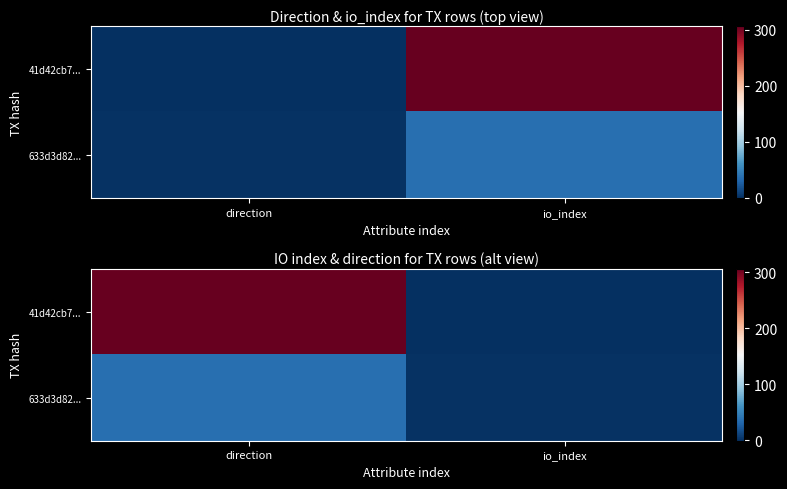

List the labels in order of 41d42cb7... value, smallest first.

io_index, direction